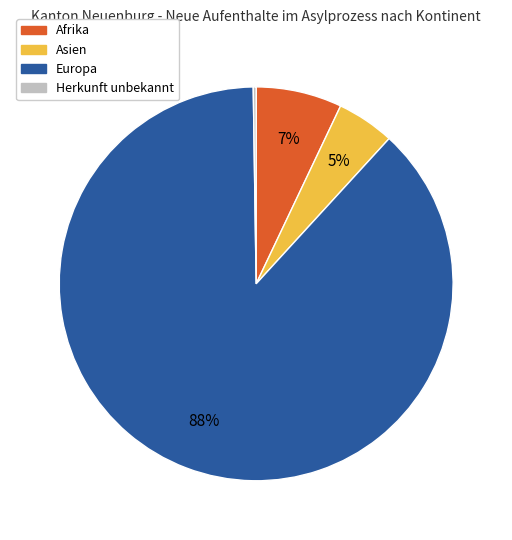

Which has a higher value, Asien or Europa?

Europa